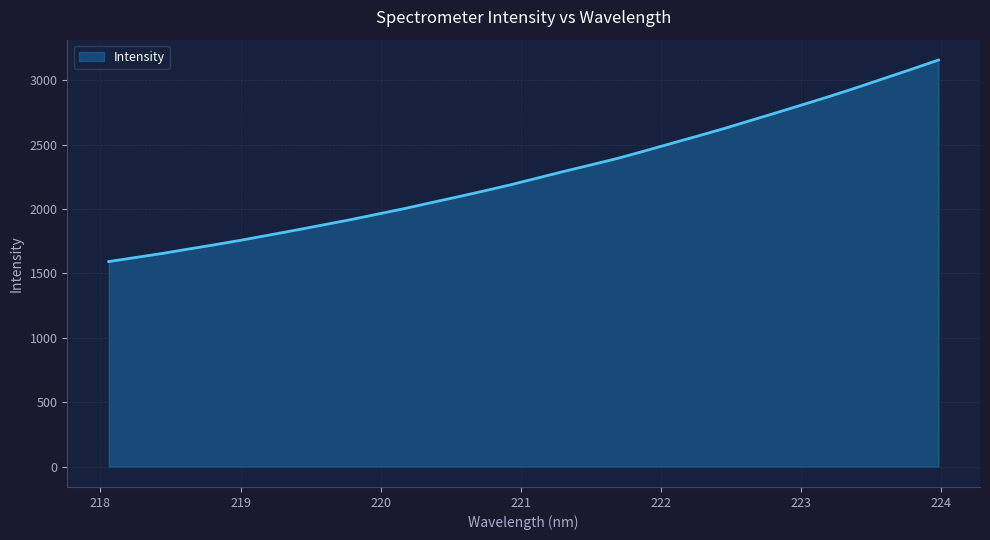

What is the minimum value shown in the chart?

1592.5